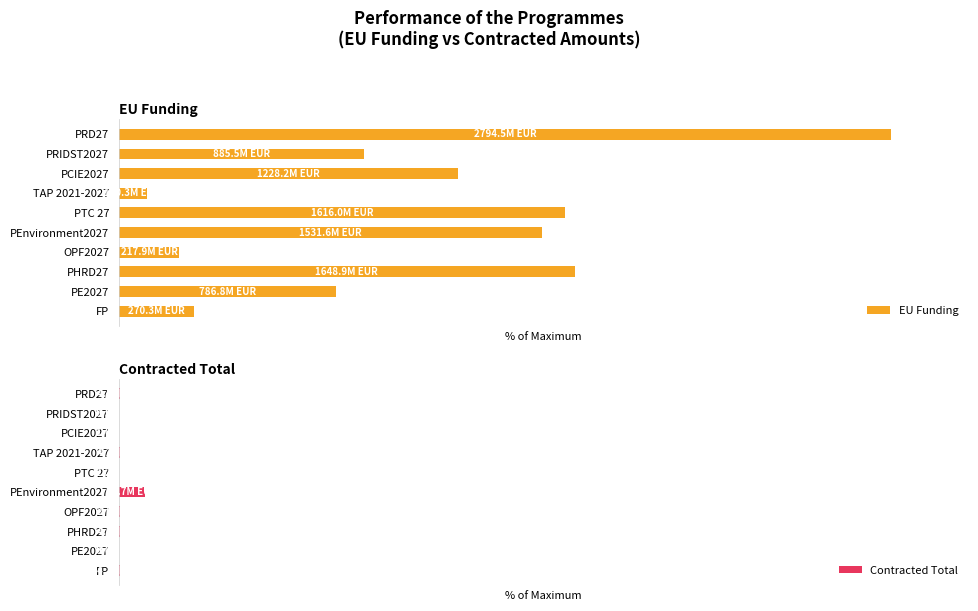

Does the chart contain stacked bars?

No